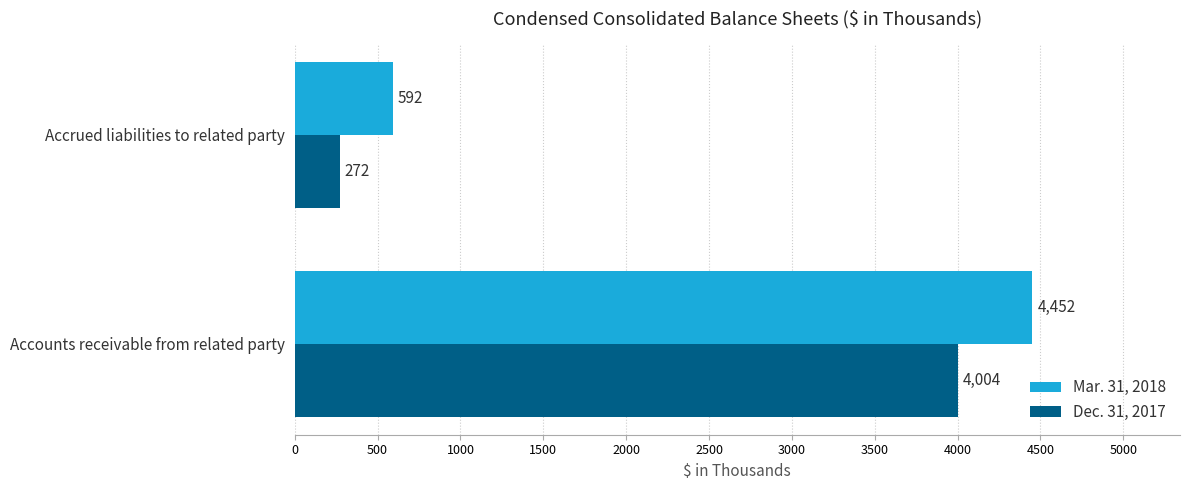

Between Accounts receivable from related party and Accrued liabilities to related party, which series saw the biggest shift?

Mar. 31, 2018